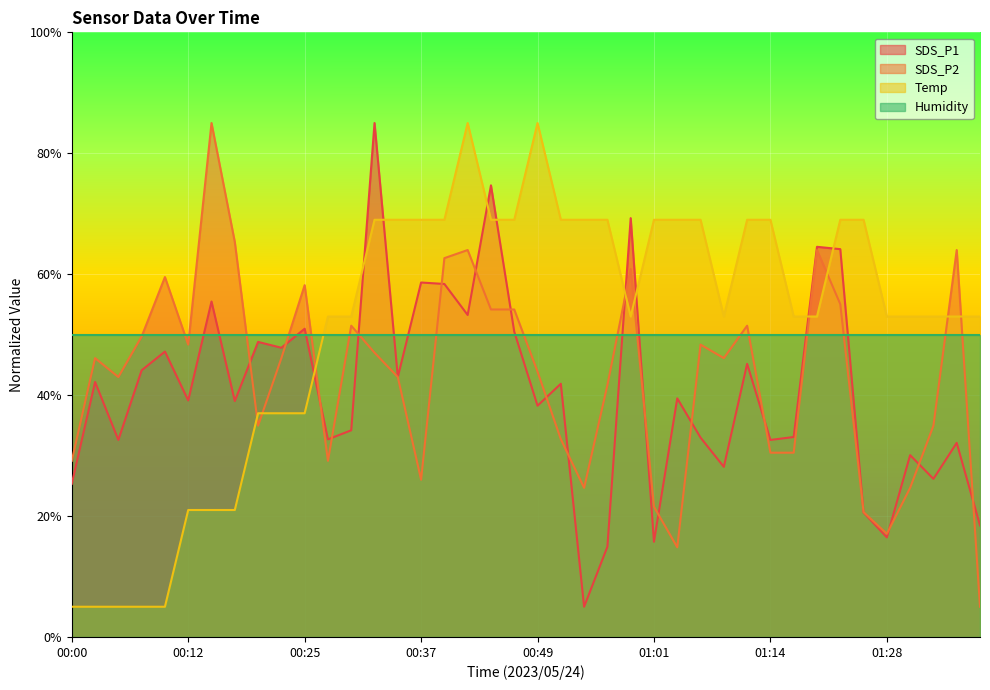

What is the greatest value displayed?

85.0